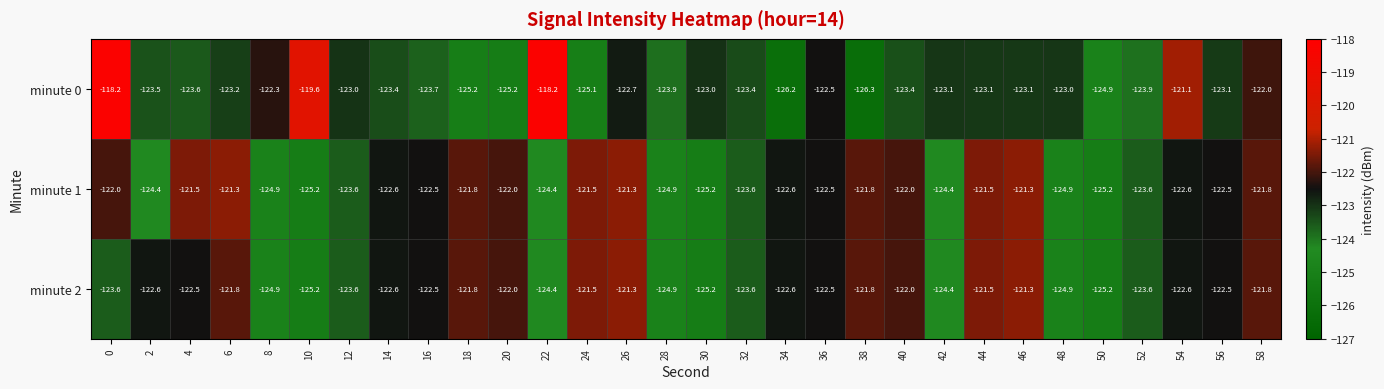

Which series has the widest spread of values?

minute 0